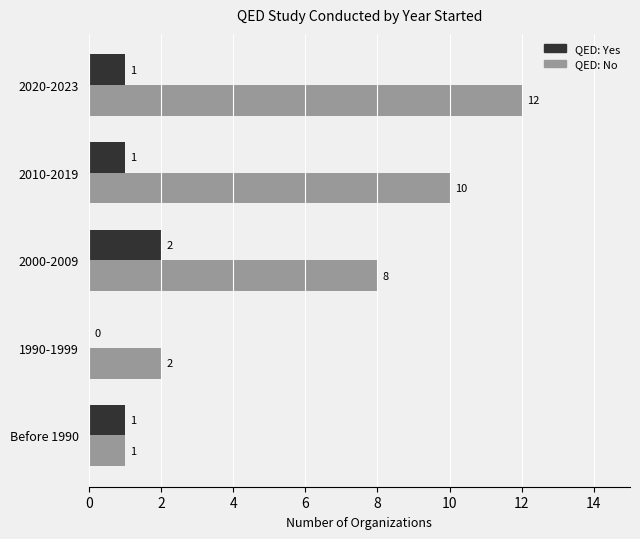

The QED: No series shows 10 at 2000-2009. True or false?

False